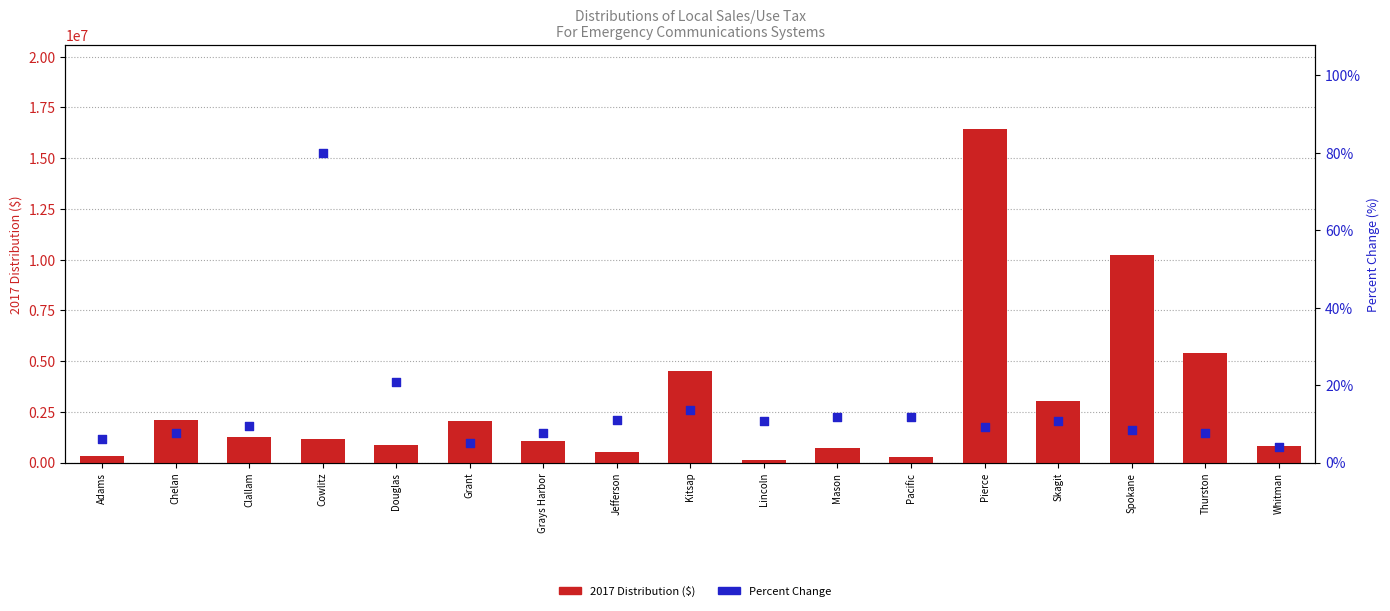

At which category is the sum across all series the highest?

Pierce